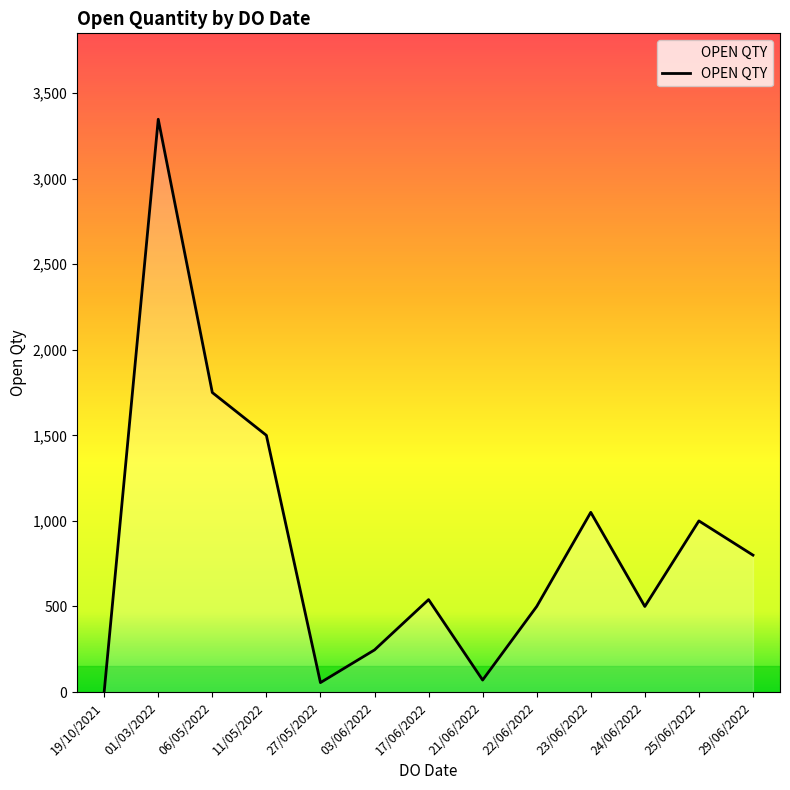

At which category does the chart reach its minimum across all series?

19/10/2021